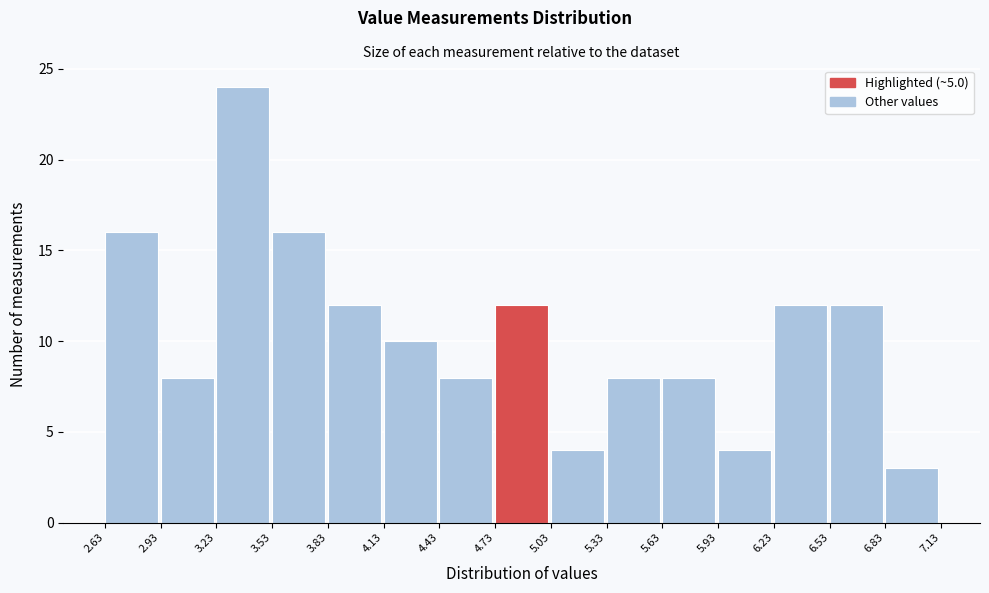

Reading left to right, list every bar in this chart as the range it spans on the x-axis followed by its height. The values are not printed on the chart, so give them approximately, as read against the axis.

2.63 to 2.93: 16
2.93 to 3.23: 8
3.23 to 3.53: 24
3.53 to 3.83: 16
3.83 to 4.13: 12
4.13 to 4.43: 10
4.43 to 4.73: 8
4.73 to 5.03: 12
5.03 to 5.33: 4
5.33 to 5.63: 8
5.63 to 5.93: 8
5.93 to 6.23: 4
6.23 to 6.53: 12
6.53 to 6.83: 12
6.83 to 7.13: 3